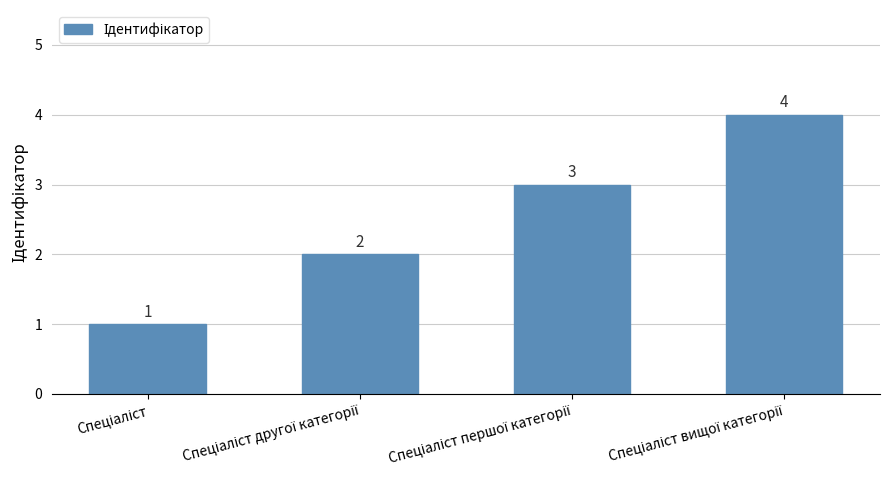

What is the difference between the second highest and second lowest values?

1